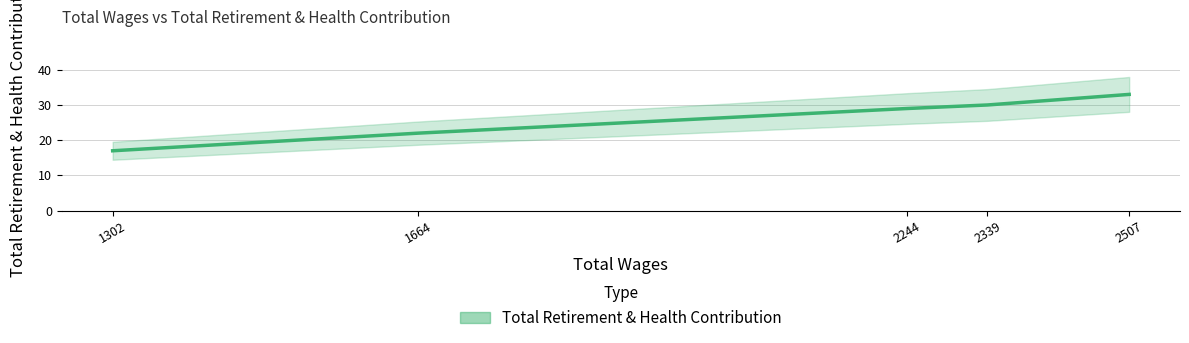

True or false: there are more than 0 points higher than both neighbors.

False